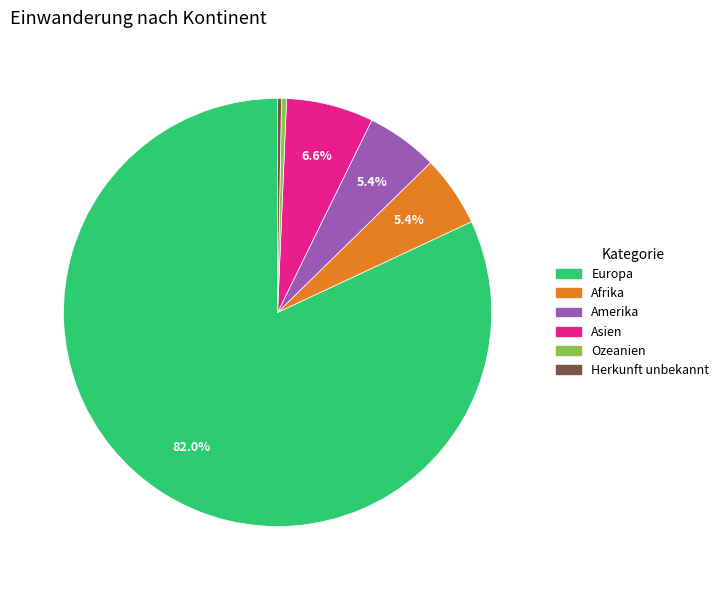

Does any single category account for the majority?

Yes